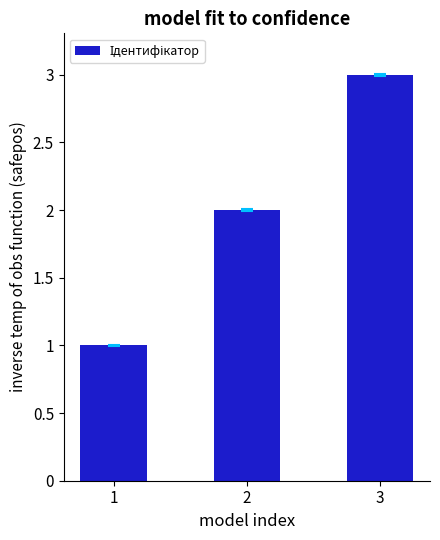

Where is the data nearest to the value 2?

2